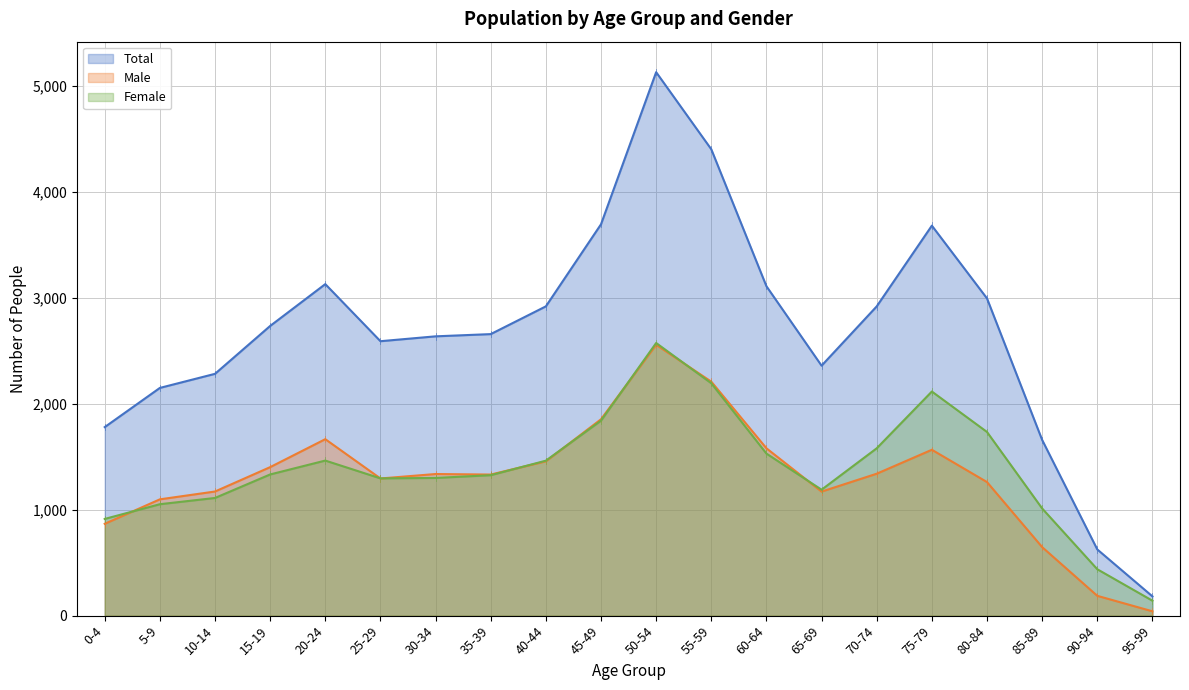

What is the label of the 10th point from the right?

50-54